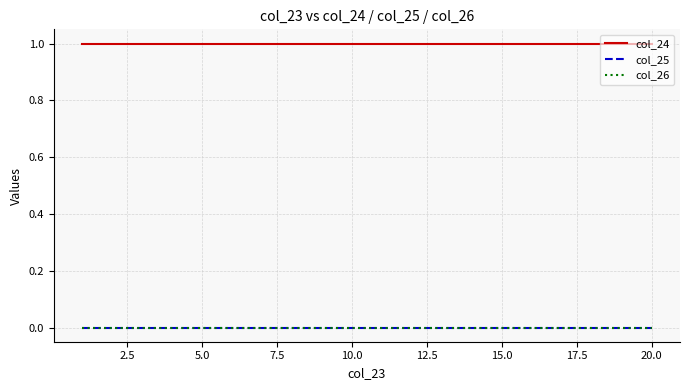

Does the chart display data point markers on the line(s)?

No